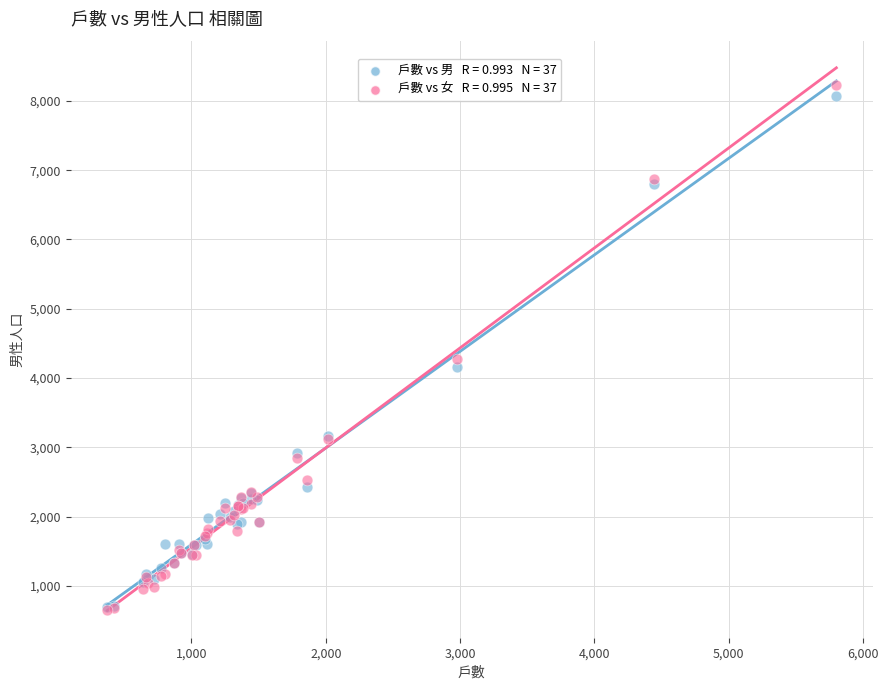

Across all series, what Y value is closest to 4444?

4269